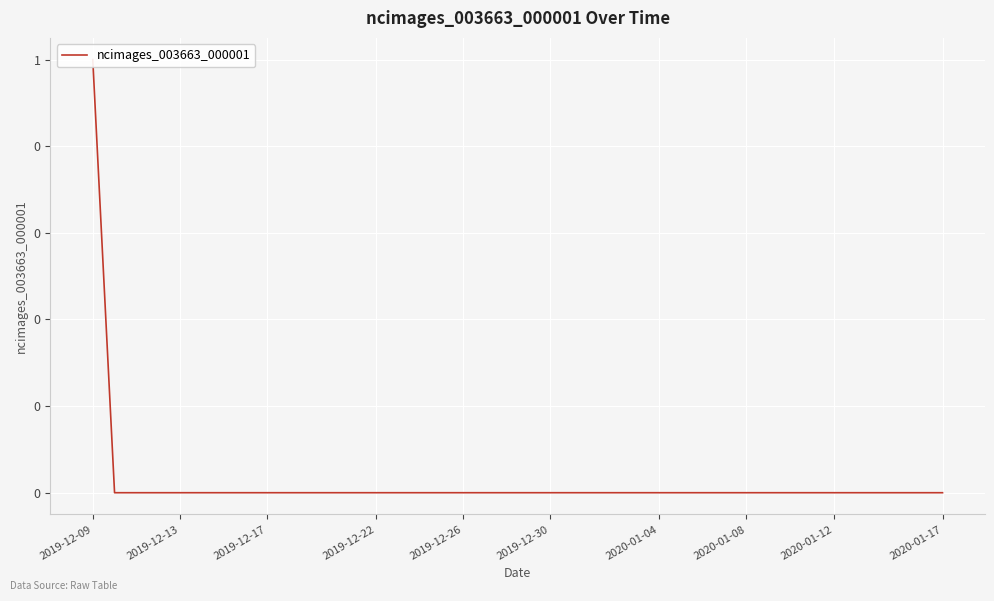

At which category does the chart reach its peak across all series?

2019-12-09